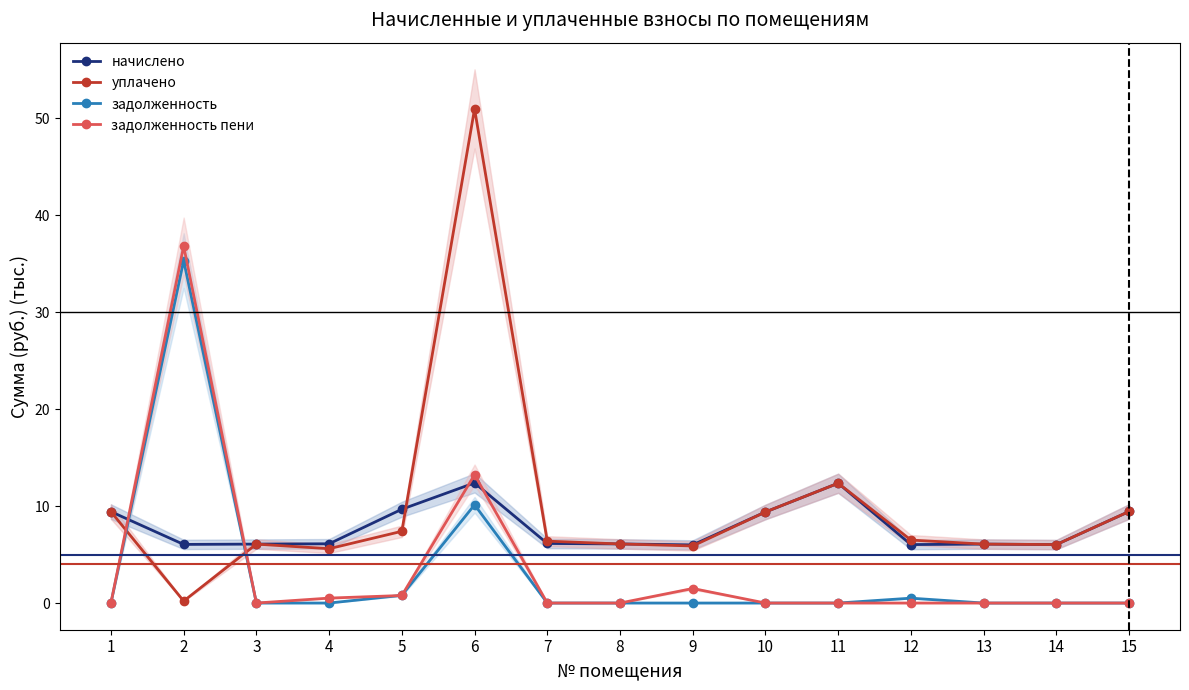

What is the difference between the maximum and second lowest values in the начислено series?

6.4